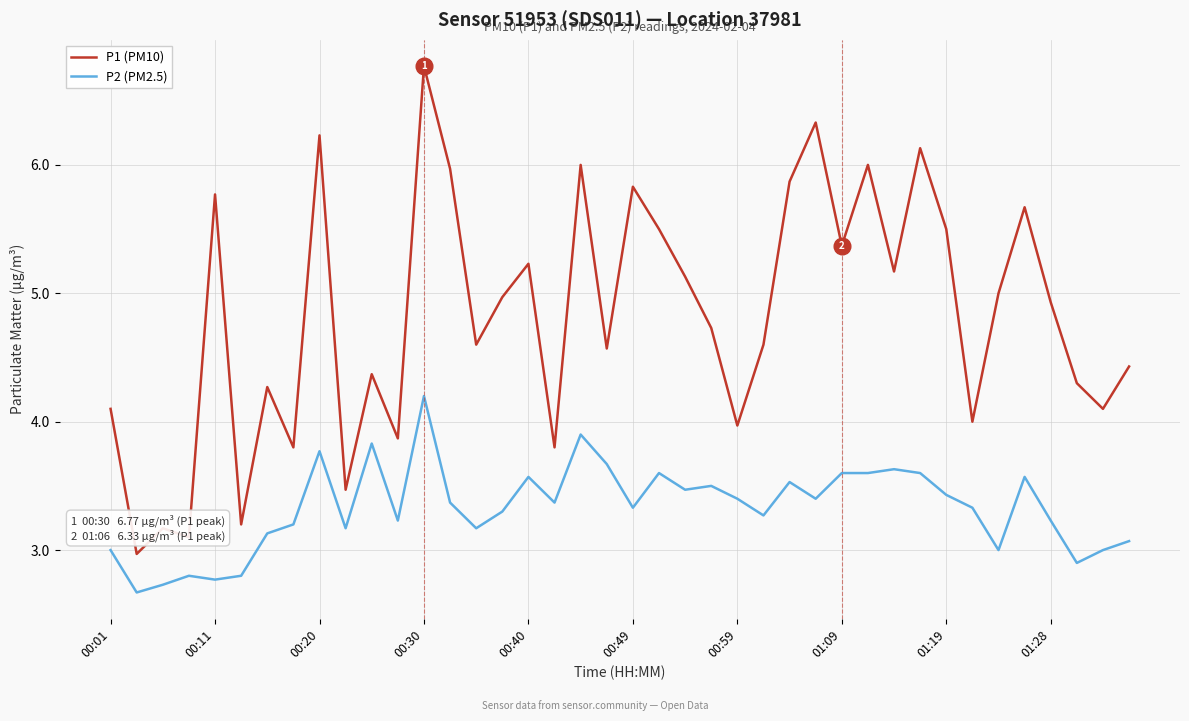

True or false: P1 (PM10) and P2 (PM2.5) cross at least once.

False